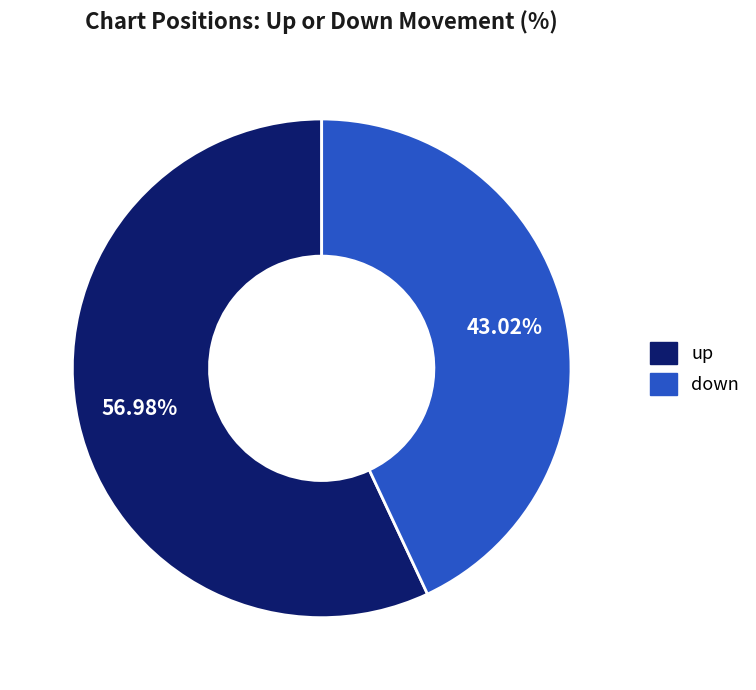

Between down and up, which is larger?

up